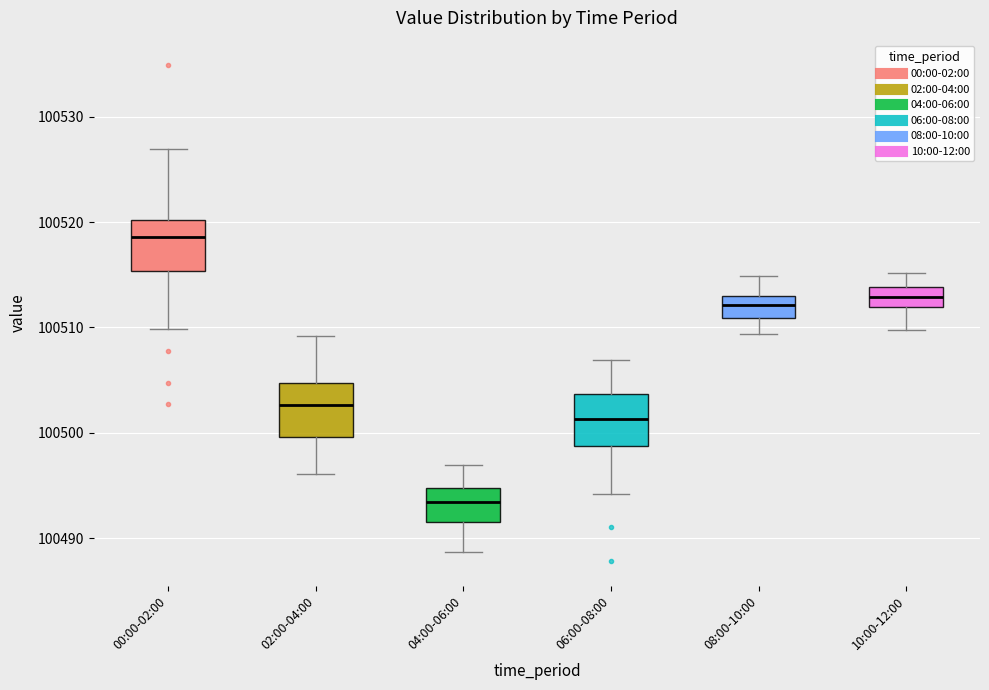

Reading left to right, transcribe this box plot: for each box, give where its median line is, the range the box spans, and where its two whiskers end, as read against the y-axis. The values are not printed on the chart, so give them approximately, as read against the axis.

00:00-02:00: median 100519, box 100515 to 100520, whiskers 100510 to 100527
02:00-04:00: median 100503, box 100500 to 100505, whiskers 100496 to 100509
04:00-06:00: median 100493, box 100491 to 100495, whiskers 100489 to 100497
06:00-08:00: median 100501, box 100499 to 100504, whiskers 100494 to 100507
08:00-10:00: median 100512, box 100511 to 100513, whiskers 100509 to 100515
10:00-12:00: median 100513, box 100512 to 100514, whiskers 100510 to 100515